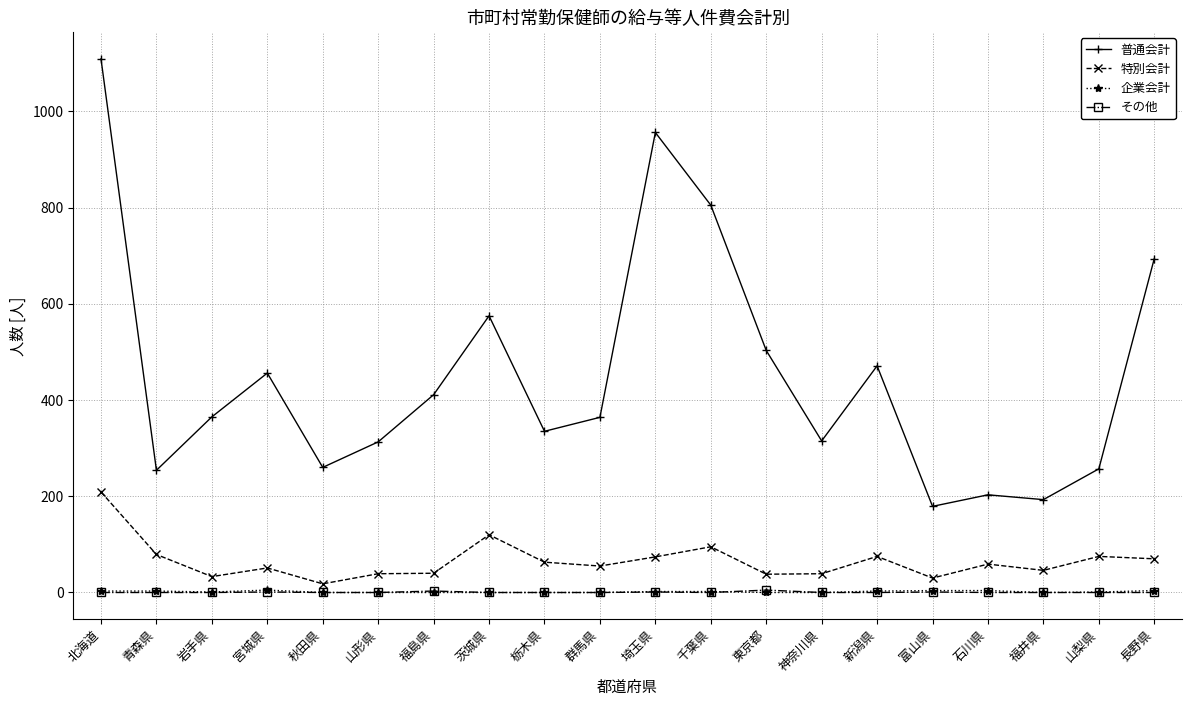

What is the value of the 企業会計 point at the 16th from the left?

4